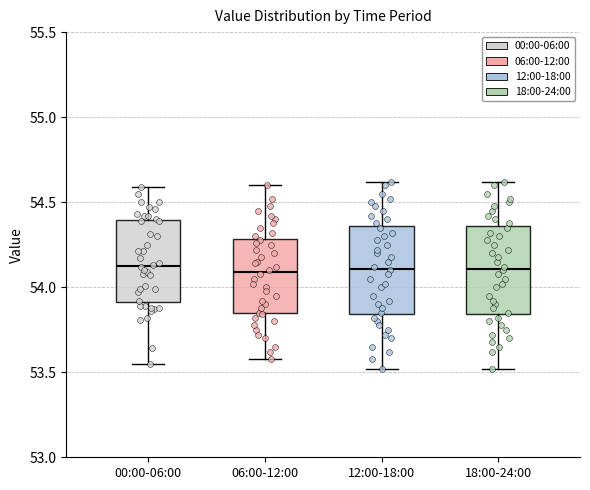

Where does the median line of the box for 06:00-12:00 sit on the y-axis? The values are not printed on the chart, so give them approximately, as read against the axis.

54.10